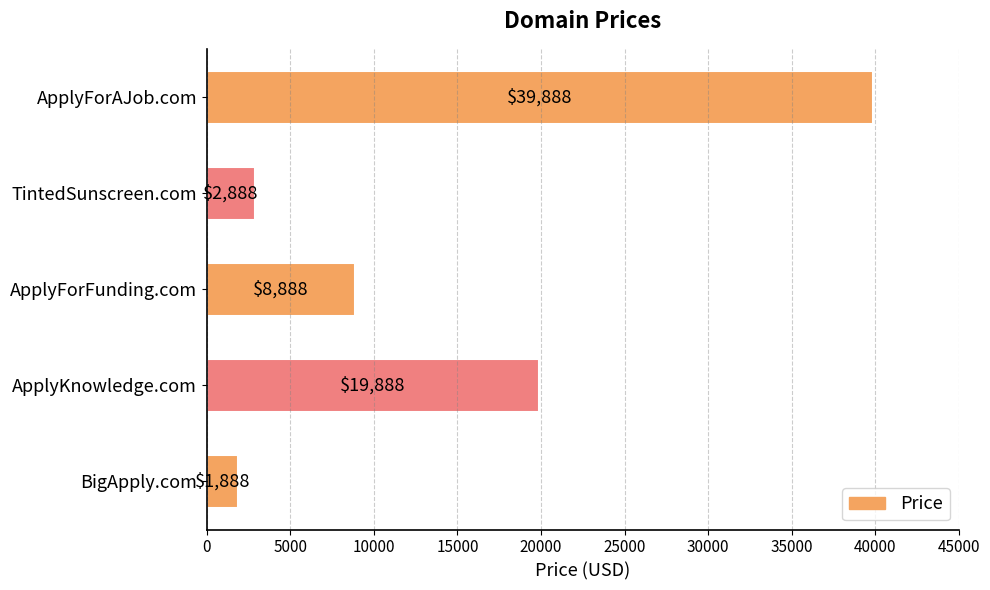

List the labels in order of value, largest first.

ApplyForAJob.com, ApplyKnowledge.com, ApplyForFunding.com, TintedSunscreen.com, BigApply.com